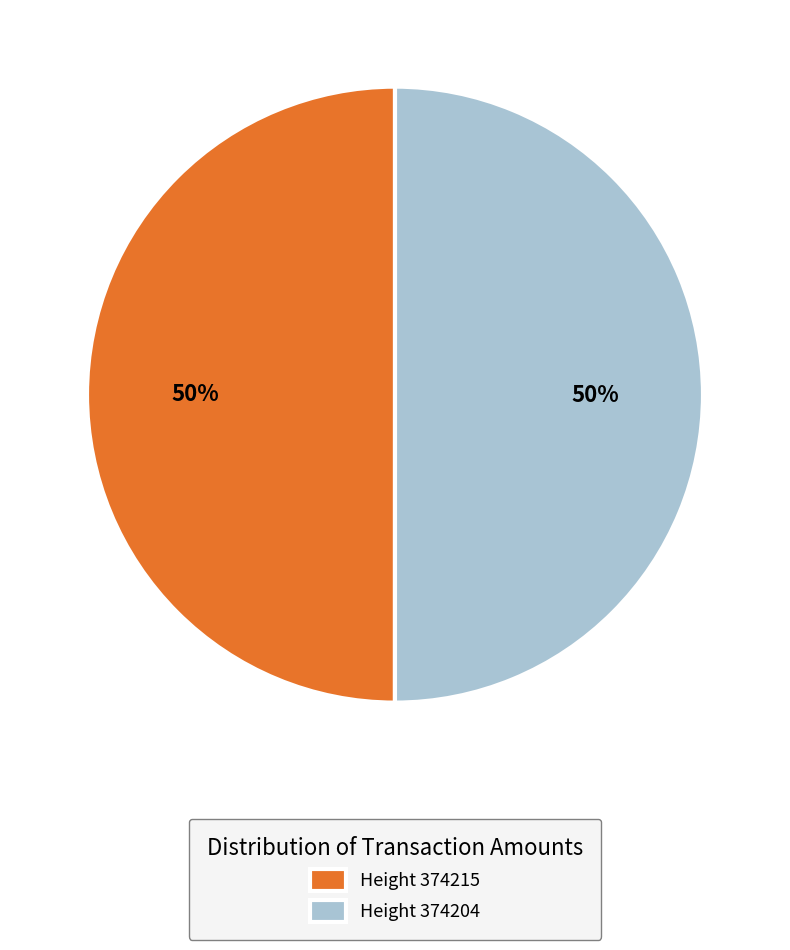

To the nearest percent, what percentage of the pie is Height 374215?

50%